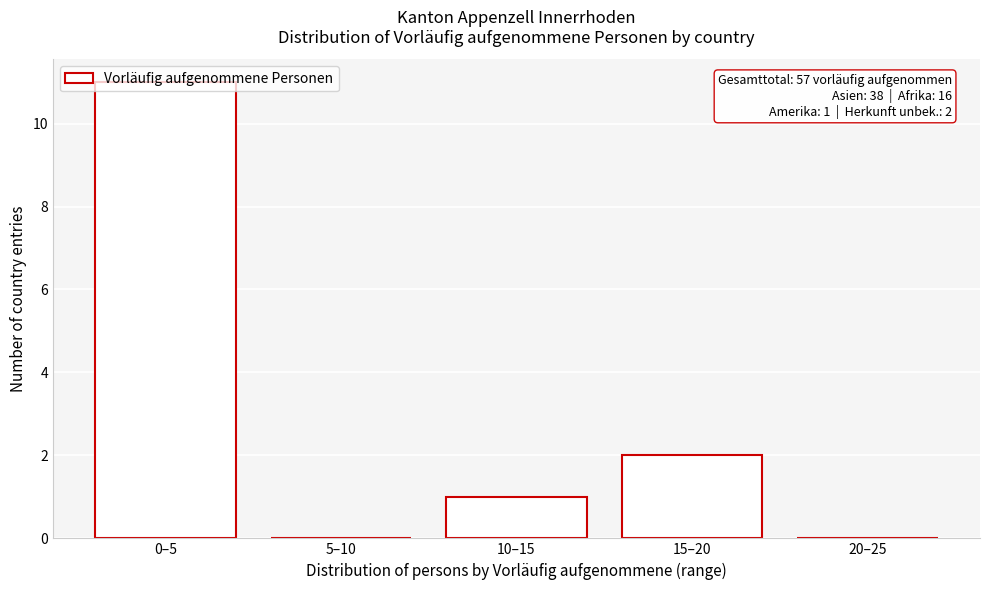

What is the sum of all values?

14